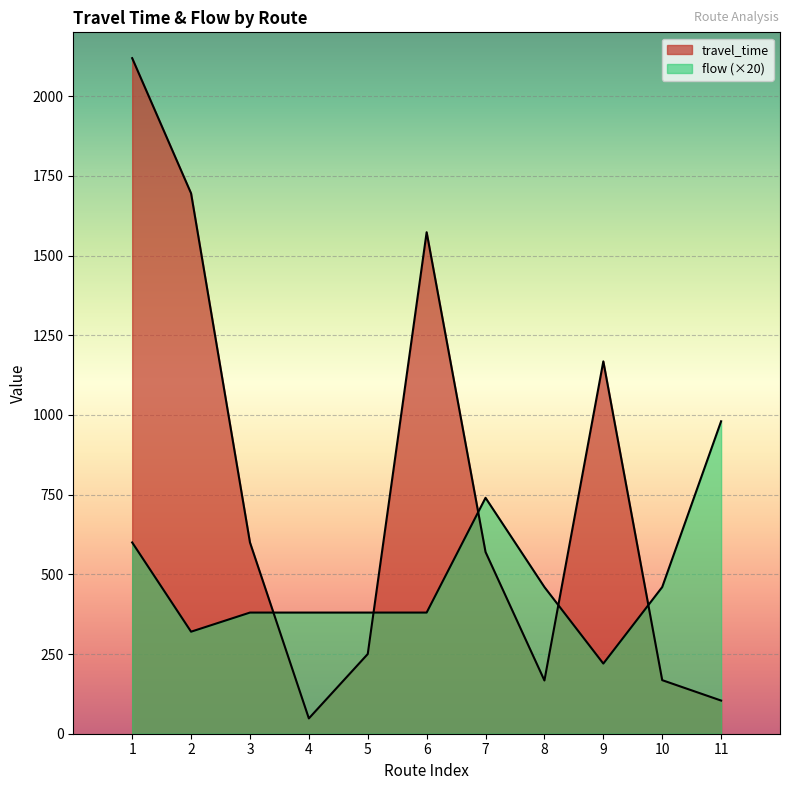

Where is the first local minimum for flow?

2